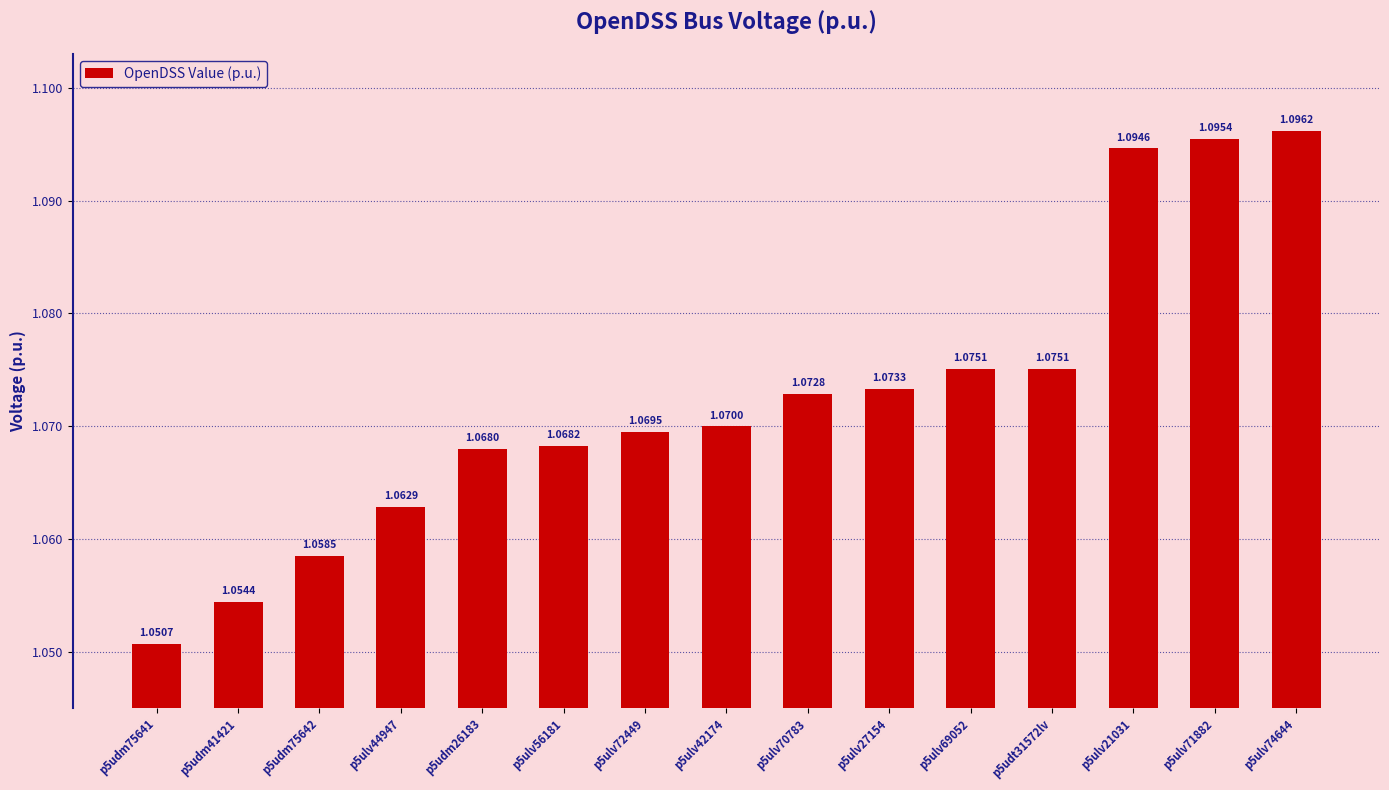

What is the ratio of the value at p5ulv21031 to the value at p5udm75641?

1.0